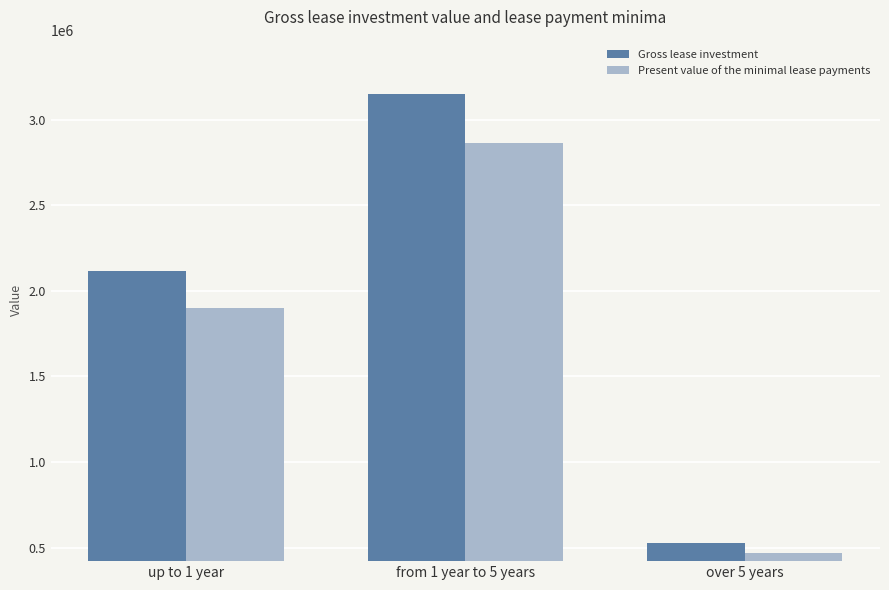

Which series changed the most between from 1 year to 5 years and over 5 years?

Gross lease investment